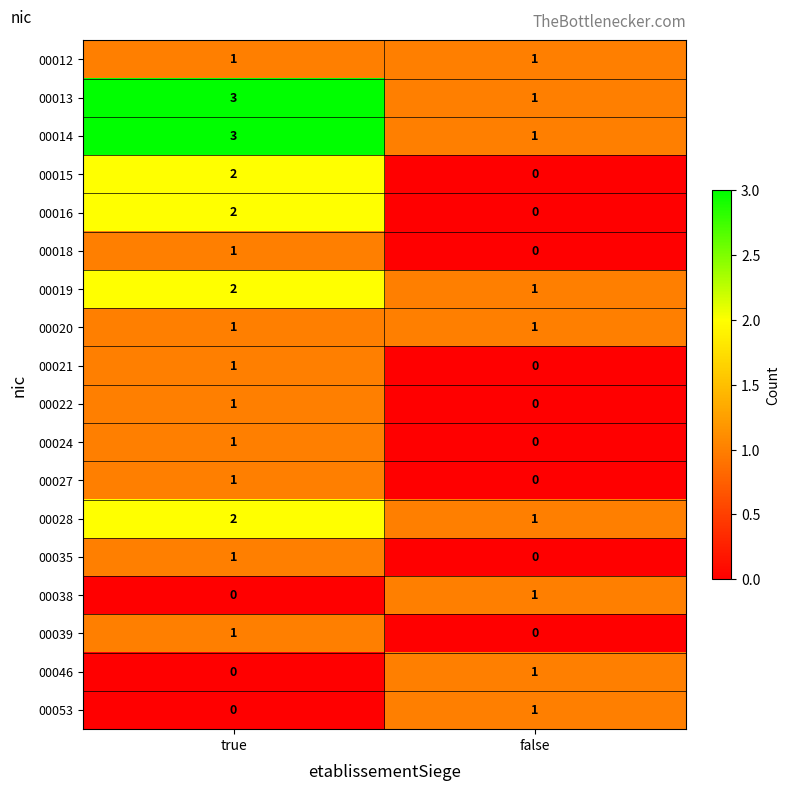

The 00038 series shows -1 at true. True or false?

False